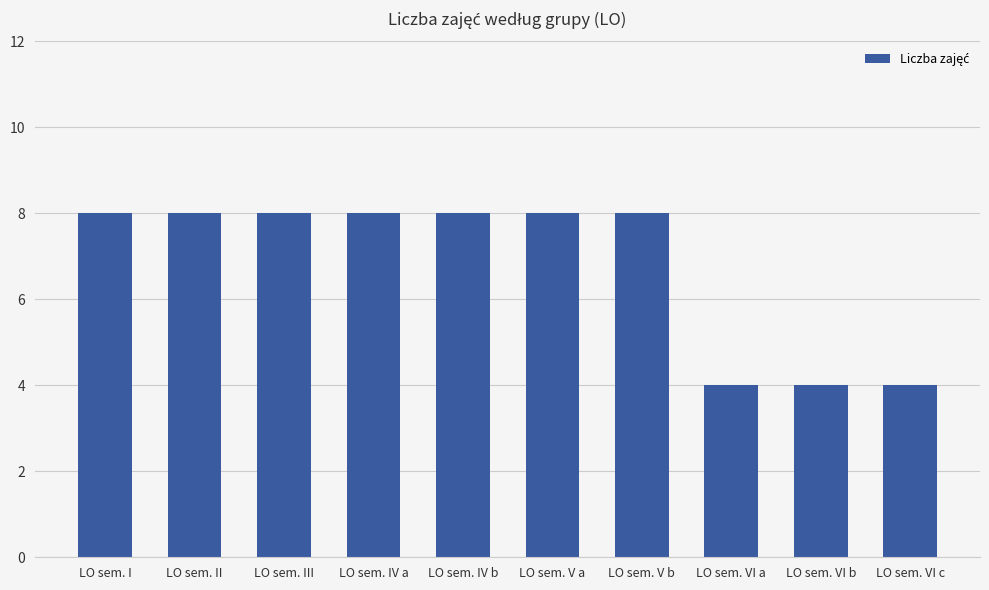

How many bars are there in total?

10